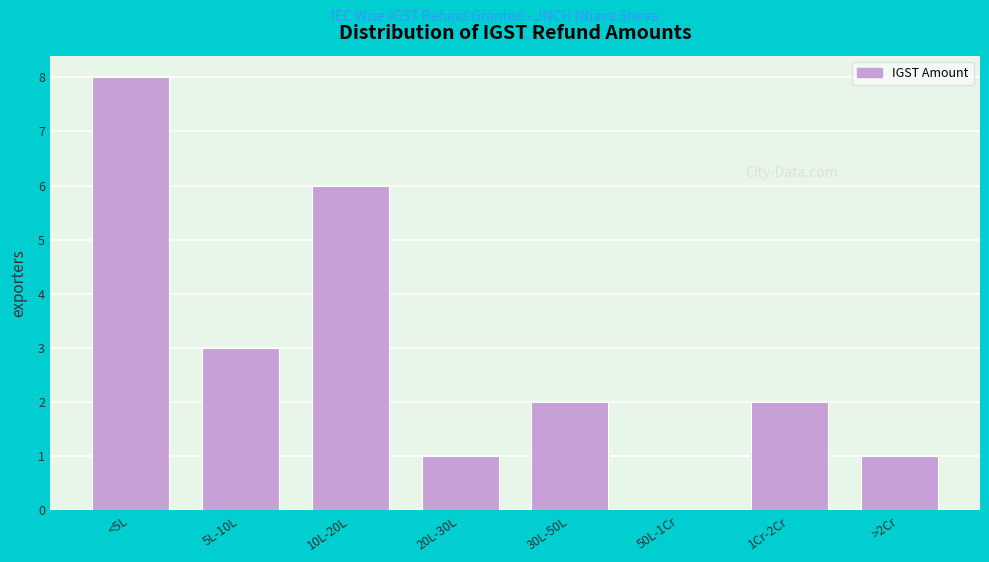

Reading left to right, what are all the values shown in this chart?

<5L=8	5L-10L=3	10L-20L=6	20L-30L=1	30L-50L=2	50L-1Cr=0	1Cr-2Cr=2	>2Cr=1